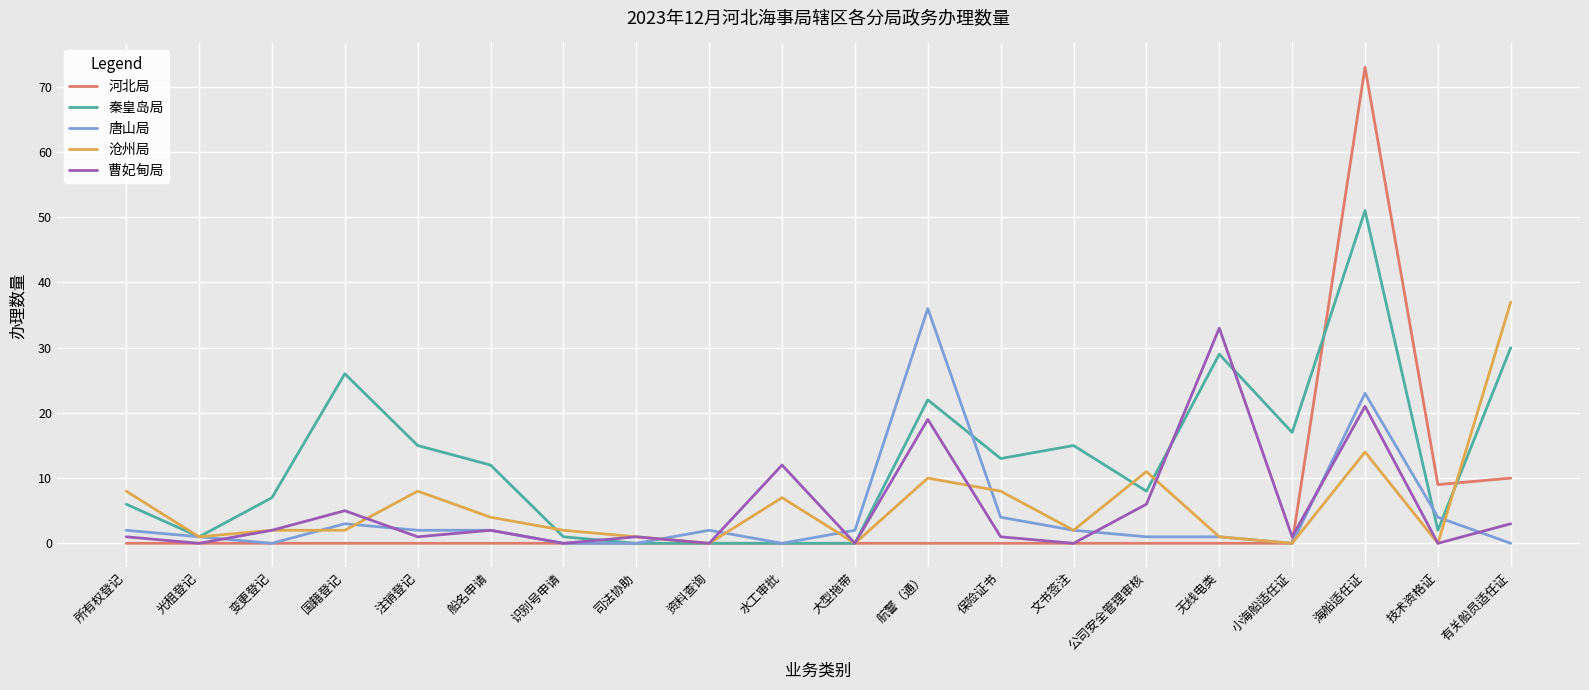

At which category is the sum across all series the highest?

海船适任证